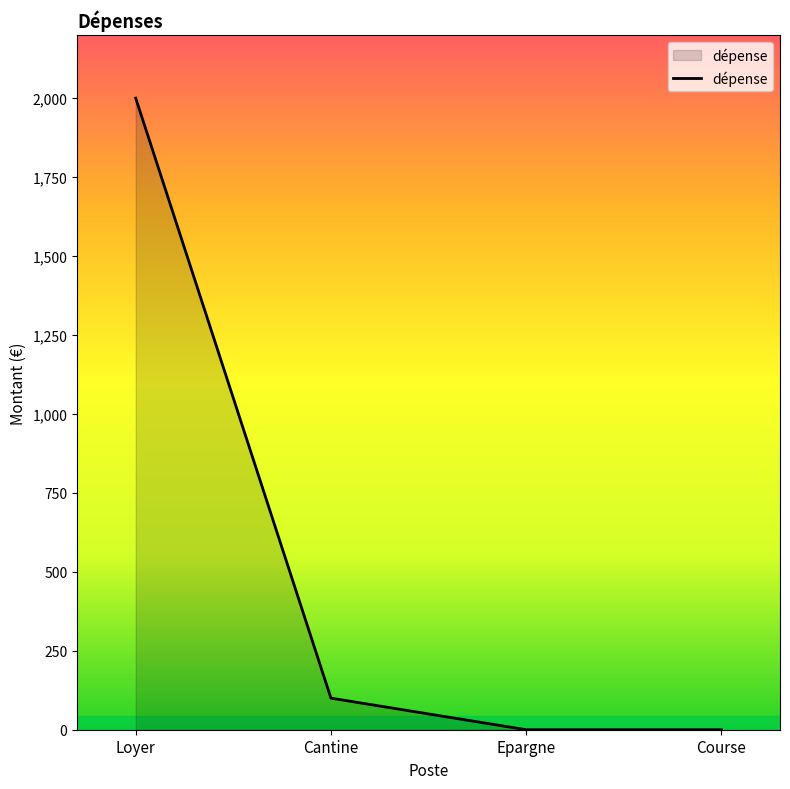

What is the average value?

525